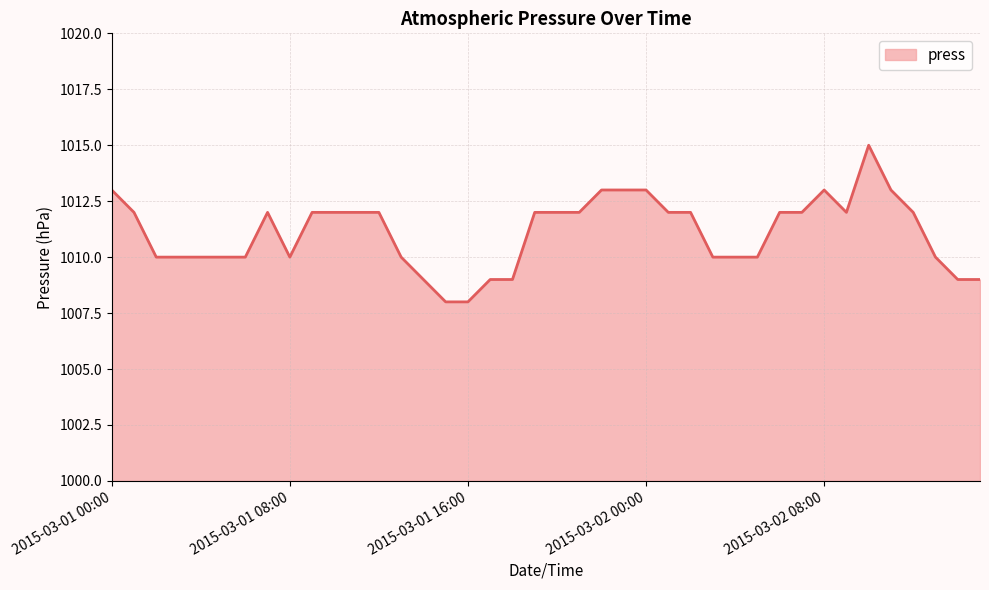

What is the minimum value shown in the chart?

1008